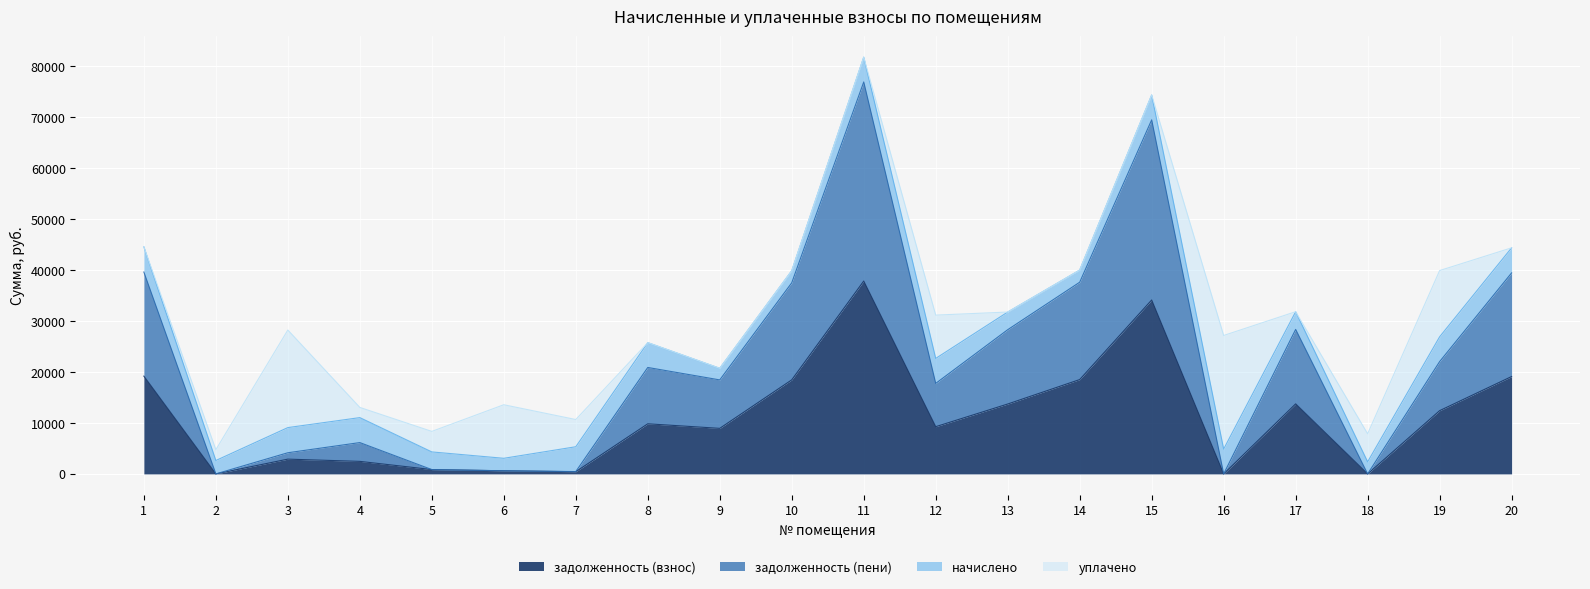

What is the sum of all задолженность (взнос) values?

222419.6